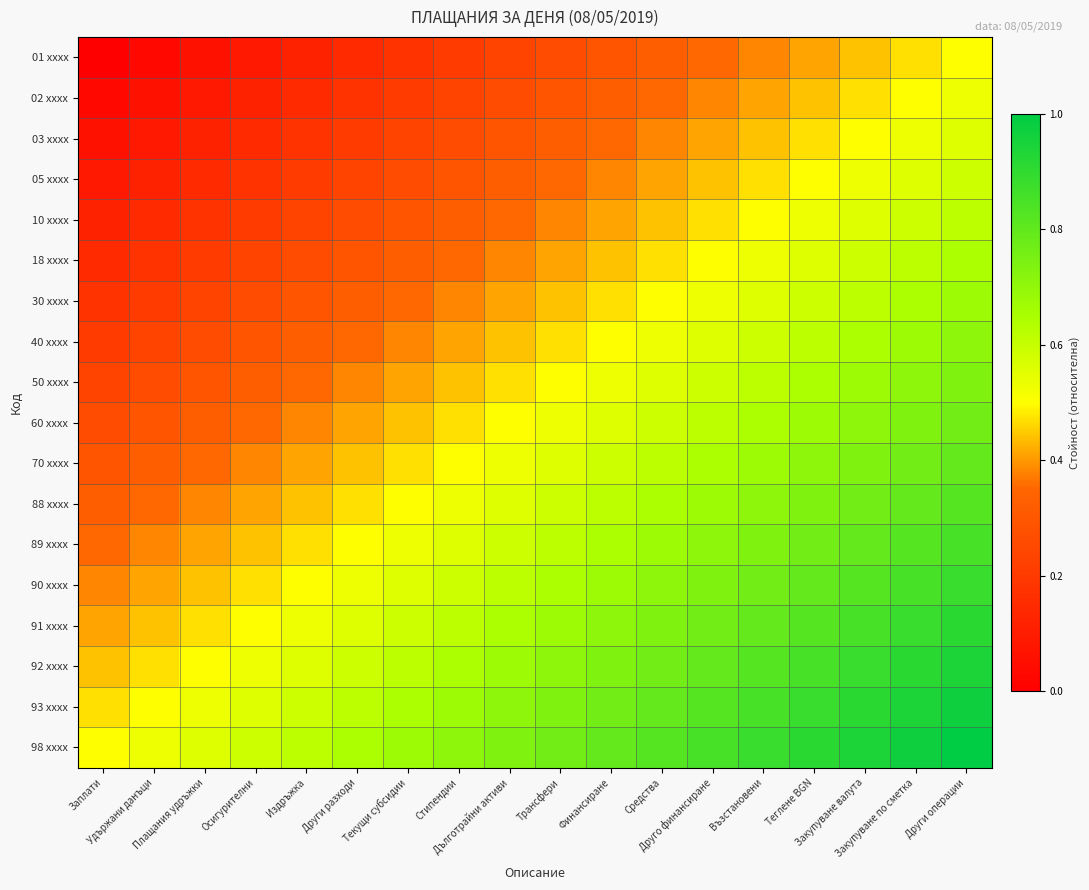

Reading right to left, list all the values displayed in this chart.

01 xxxx: Други операции=0.5	Закупуване по сметка=0.5	Закупуване валута=0.4	Теглене BGN=0.4	Възстановени=0.4	Друго финансиране=0.4	Средства=0.3	Финансиране=0.3	Трансфери=0.3	Дълготрайни активи=0.2	Стипендии=0.2	Текущи субсидии=0.2	Други разходи=0.1	Издръжка=0.1	Осигурителни=0.1	Плащания удръжки=0.1	Удържани данъци=0.0	Заплати=0.0
02 xxxx: Други операции=0.5	Закупуване по сметка=0.5	Закупуване валута=0.5	Теглене BGN=0.4	Възстановени=0.4	Друго финансиране=0.4	Средства=0.4	Финансиране=0.3	Трансфери=0.3	Дълготрайни активи=0.3	Стипендии=0.2	Текущи субсидии=0.2	Други разходи=0.2	Издръжка=0.1	Осигурителни=0.1	Плащания удръжки=0.1	Удържани данъци=0.1	Заплати=0.0
03 xxxx: Други операции=0.6	Закупуване по сметка=0.5	Закупуване валута=0.5	Теглене BGN=0.5	Възстановени=0.4	Друго финансиране=0.4	Средства=0.4	Финансиране=0.4	Трансфери=0.3	Дълготрайни активи=0.3	Стипендии=0.3	Текущи субсидии=0.2	Други разходи=0.2	Издръжка=0.2	Осигурителни=0.1	Плащания удръжки=0.1	Удържани данъци=0.1	Заплати=0.1
05 xxxx: Други операции=0.6	Закупуване по сметка=0.6	Закупуване валута=0.5	Теглене BGN=0.5	Възстановени=0.5	Друго финансиране=0.4	Средства=0.4	Финансиране=0.4	Трансфери=0.4	Дълготрайни активи=0.3	Стипендии=0.3	Текущи субсидии=0.3	Други разходи=0.2	Издръжка=0.2	Осигурителни=0.2	Плащания удръжки=0.1	Удържани данъци=0.1	Заплати=0.1
10 xxxx: Други операции=0.6	Закупуване по сметка=0.6	Закупуване валута=0.6	Теглене BGN=0.5	Възстановени=0.5	Друго финансиране=0.5	Средства=0.4	Финансиране=0.4	Трансфери=0.4	Дълготрайни активи=0.4	Стипендии=0.3	Текущи субсидии=0.3	Други разходи=0.3	Издръжка=0.2	Осигурителни=0.2	Плащания удръжки=0.2	Удържани данъци=0.1	Заплати=0.1
18 xxxx: Други операции=0.6	Закупуване по сметка=0.6	Закупуване валута=0.6	Теглене BGN=0.6	Възстановени=0.5	Друго финансиране=0.5	Средства=0.5	Финансиране=0.4	Трансфери=0.4	Дълготрайни активи=0.4	Стипендии=0.4	Текущи субсидии=0.3	Други разходи=0.3	Издръжка=0.3	Осигурителни=0.2	Плащания удръжки=0.2	Удържани данъци=0.2	Заплати=0.1
30 xxxx: Други операции=0.7	Закупуване по сметка=0.6	Закупуване валута=0.6	Теглене BGN=0.6	Възстановени=0.6	Друго финансиране=0.5	Средства=0.5	Финансиране=0.5	Трансфери=0.4	Дълготрайни активи=0.4	Стипендии=0.4	Текущи субсидии=0.4	Други разходи=0.3	Издръжка=0.3	Осигурителни=0.3	Плащания удръжки=0.2	Удържани данъци=0.2	Заплати=0.2
40 xxxx: Други операции=0.7	Закупуване по сметка=0.7	Закупуване валута=0.6	Теглене BGN=0.6	Възстановени=0.6	Друго финансиране=0.6	Средства=0.5	Финансиране=0.5	Трансфери=0.5	Дълготрайни активи=0.4	Стипендии=0.4	Текущи субсидии=0.4	Други разходи=0.4	Издръжка=0.3	Осигурителни=0.3	Плащания удръжки=0.3	Удържани данъци=0.2	Заплати=0.2
50 xxxx: Други операции=0.7	Закупуване по сметка=0.7	Закупуване валута=0.7	Теглене BGN=0.6	Възстановени=0.6	Друго финансиране=0.6	Средства=0.6	Финансиране=0.5	Трансфери=0.5	Дълготрайни активи=0.5	Стипендии=0.4	Текущи субсидии=0.4	Други разходи=0.4	Издръжка=0.4	Осигурителни=0.3	Плащания удръжки=0.3	Удържани данъци=0.3	Заплати=0.2
60 xxxx: Други операции=0.8	Закупуване по сметка=0.7	Закупуване валута=0.7	Теглене BGN=0.7	Възстановени=0.6	Друго финансиране=0.6	Средства=0.6	Финансиране=0.6	Трансфери=0.5	Дълготрайни активи=0.5	Стипендии=0.5	Текущи субсидии=0.4	Други разходи=0.4	Издръжка=0.4	Осигурителни=0.4	Плащания удръжки=0.3	Удържани данъци=0.3	Заплати=0.3
70 xxxx: Други операции=0.8	Закупуване по сметка=0.8	Закупуване валута=0.7	Теглене BGN=0.7	Възстановени=0.7	Друго финансиране=0.6	Средства=0.6	Финансиране=0.6	Трансфери=0.6	Дълготрайни активи=0.5	Стипендии=0.5	Текущи субсидии=0.5	Други разходи=0.4	Издръжка=0.4	Осигурителни=0.4	Плащания удръжки=0.4	Удържани данъци=0.3	Заплати=0.3
88 xxxx: Други операции=0.8	Закупуване по сметка=0.8	Закупуване валута=0.8	Теглене BGN=0.7	Възстановени=0.7	Друго финансиране=0.7	Средства=0.6	Финансиране=0.6	Трансфери=0.6	Дълготрайни активи=0.6	Стипендии=0.5	Текущи субсидии=0.5	Други разходи=0.5	Издръжка=0.4	Осигурителни=0.4	Плащания удръжки=0.4	Удържани данъци=0.4	Заплати=0.3
89 xxxx: Други операции=0.9	Закупуване по сметка=0.8	Закупуване валута=0.8	Теглене BGN=0.8	Възстановени=0.7	Друго финансиране=0.7	Средства=0.7	Финансиране=0.6	Трансфери=0.6	Дълготрайни активи=0.6	Стипендии=0.6	Текущи субсидии=0.5	Други разходи=0.5	Издръжка=0.5	Осигурителни=0.4	Плащания удръжки=0.4	Удържани данъци=0.4	Заплати=0.4
90 xxxx: Други операции=0.9	Закупуване по сметка=0.9	Закупуване валута=0.8	Теглене BGN=0.8	Възстановени=0.8	Друго финансиране=0.7	Средства=0.7	Финансиране=0.7	Трансфери=0.6	Дълготрайни активи=0.6	Стипендии=0.6	Текущи субсидии=0.6	Други разходи=0.5	Издръжка=0.5	Осигурителни=0.5	Плащания удръжки=0.4	Удържани данъци=0.4	Заплати=0.4
91 xxxx: Други операции=0.9	Закупуване по сметка=0.9	Закупуване валута=0.9	Теглене BGN=0.8	Възстановени=0.8	Друго финансиране=0.8	Средства=0.7	Финансиране=0.7	Трансфери=0.7	Дълготрайни активи=0.6	Стипендии=0.6	Текущи субсидии=0.6	Други разходи=0.6	Издръжка=0.5	Осигурителни=0.5	Плащания удръжки=0.5	Удържани данъци=0.4	Заплати=0.4
92 xxxx: Други операции=0.9	Закупуване по сметка=0.9	Закупуване валута=0.9	Теглене BGN=0.9	Възстановени=0.8	Друго финансиране=0.8	Средства=0.8	Финансиране=0.7	Трансфери=0.7	Дълготрайни активи=0.7	Стипендии=0.6	Текущи субсидии=0.6	Други разходи=0.6	Издръжка=0.6	Осигурителни=0.5	Плащания удръжки=0.5	Удържани данъци=0.5	Заплати=0.4
93 xxxx: Други операции=1.0	Закупуване по сметка=0.9	Закупуване валута=0.9	Теглене BGN=0.9	Възстановени=0.9	Друго финансиране=0.8	Средства=0.8	Финансиране=0.8	Трансфери=0.7	Дълготрайни активи=0.7	Стипендии=0.7	Текущи субсидии=0.6	Други разходи=0.6	Издръжка=0.6	Осигурителни=0.6	Плащания удръжки=0.5	Удържани данъци=0.5	Заплати=0.5
98 xxxx: Други операции=1.0	Закупуване по сметка=1.0	Закупуване валута=0.9	Теглене BGN=0.9	Възстановени=0.9	Друго финансиране=0.9	Средства=0.8	Финансиране=0.8	Трансфери=0.8	Дълготрайни активи=0.7	Стипендии=0.7	Текущи субсидии=0.7	Други разходи=0.6	Издръжка=0.6	Осигурителни=0.6	Плащания удръжки=0.6	Удържани данъци=0.5	Заплати=0.5